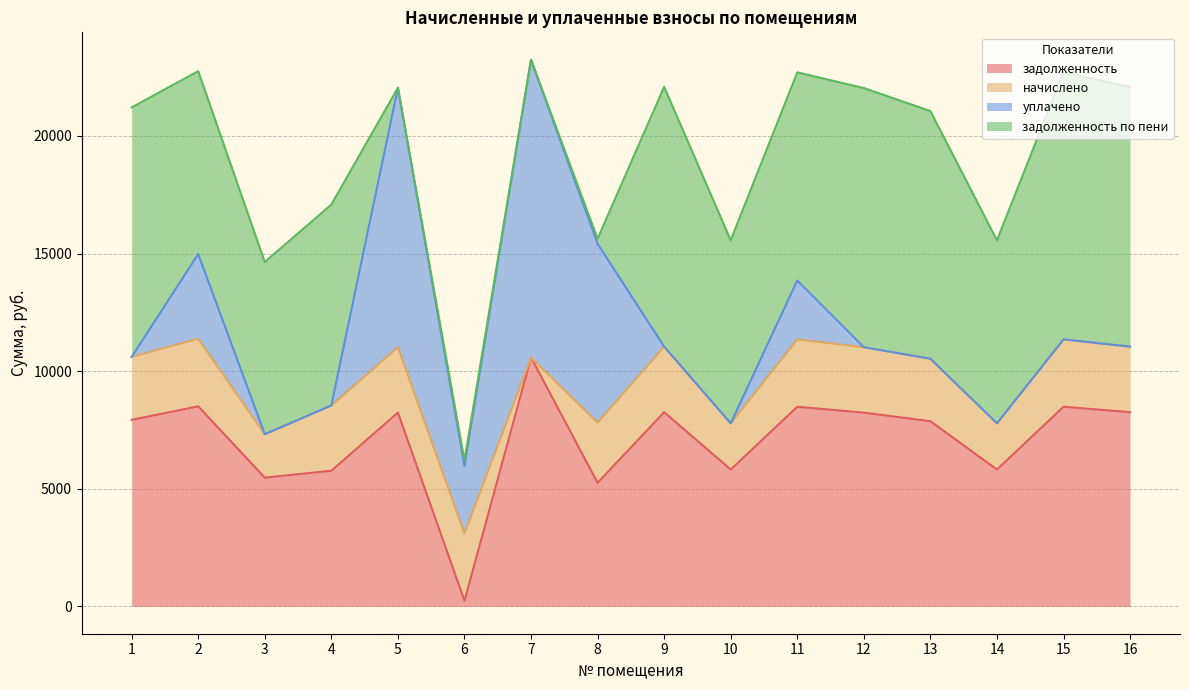

What is the maximum value for задолженность?

10579.2